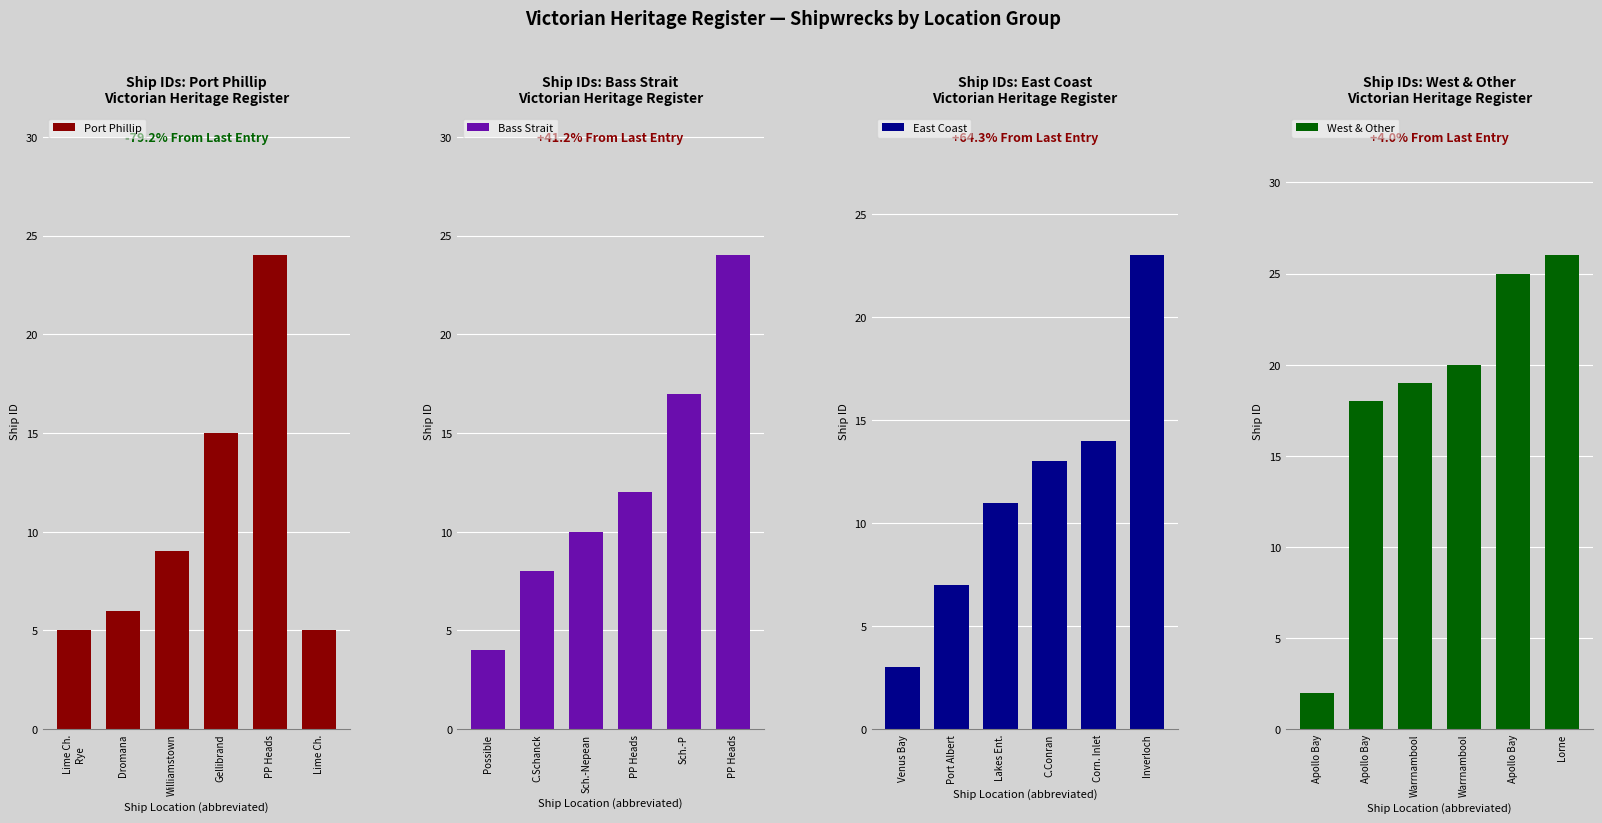

At which label is Port Phillip closest to 14?

Gellibrand